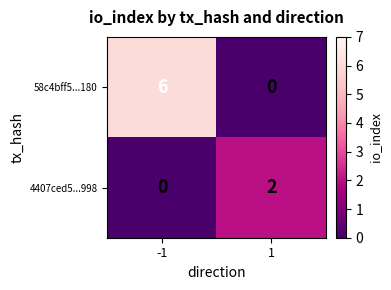

Is it true that 4407ced5...998 equals 2 at 1?

True